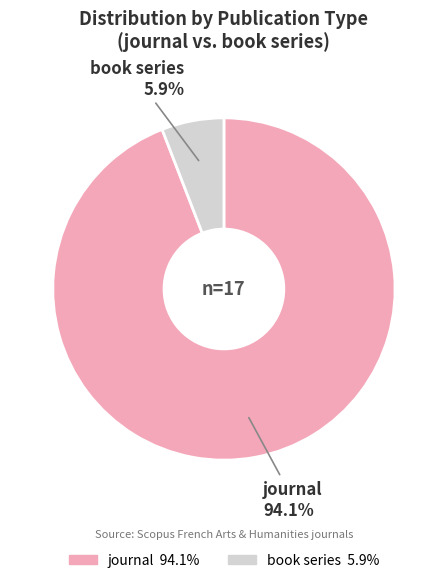

How many segments does this pie chart have?

2